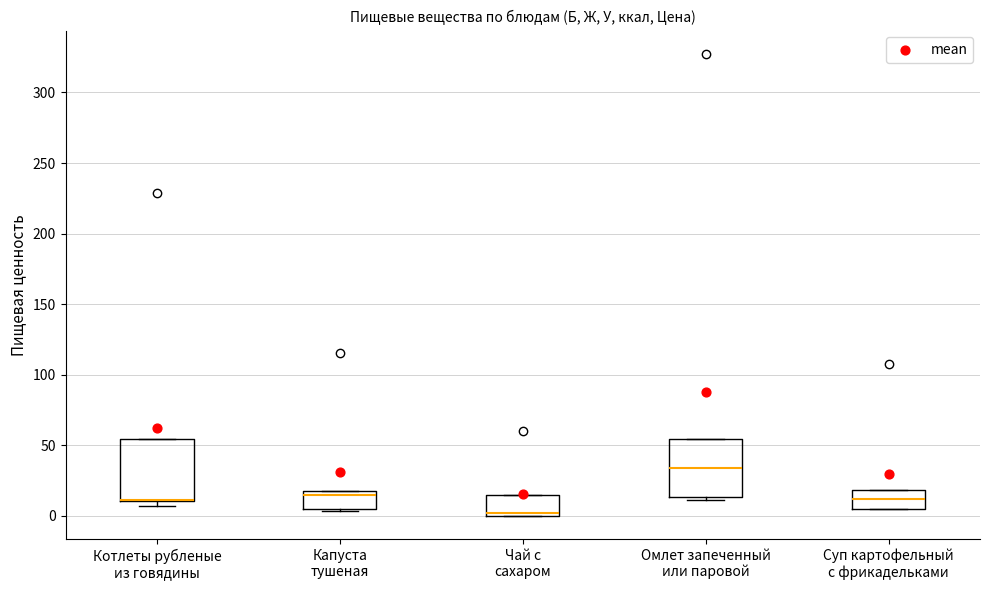

Where is the upper edge of the box for Капуста тушеная on the y-axis? The values are not printed on the chart, so give them approximately, as read against the axis.

15